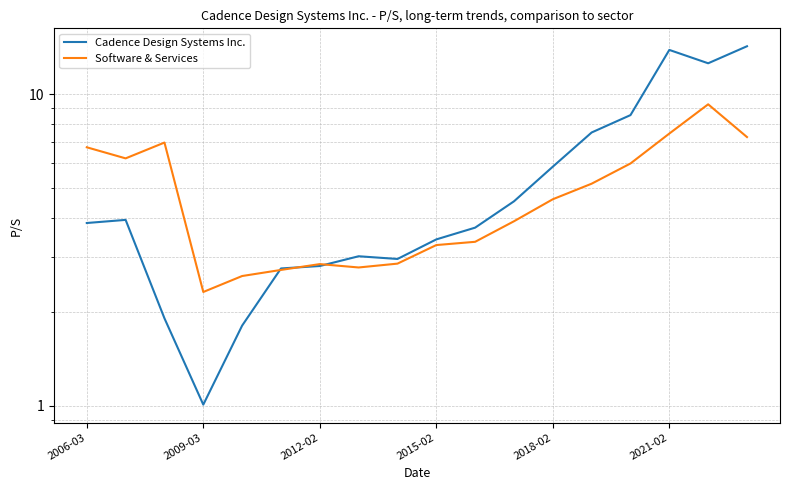

What is the value of the Cadence Design Systems Inc. point at the 17th from the left?

12.6